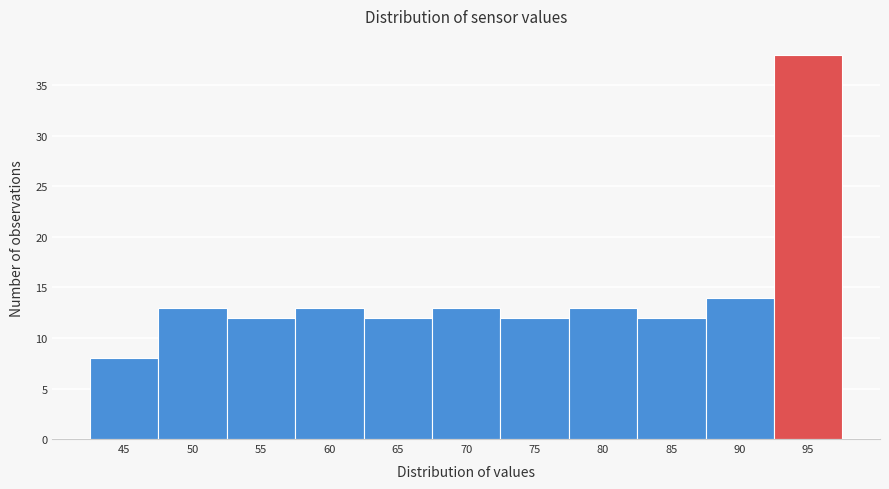

Reading right to left, what are all the values shown in this chart?

95=38	90=14	85=12	80=13	75=12	70=13	65=12	60=13	55=12	50=13	45=8